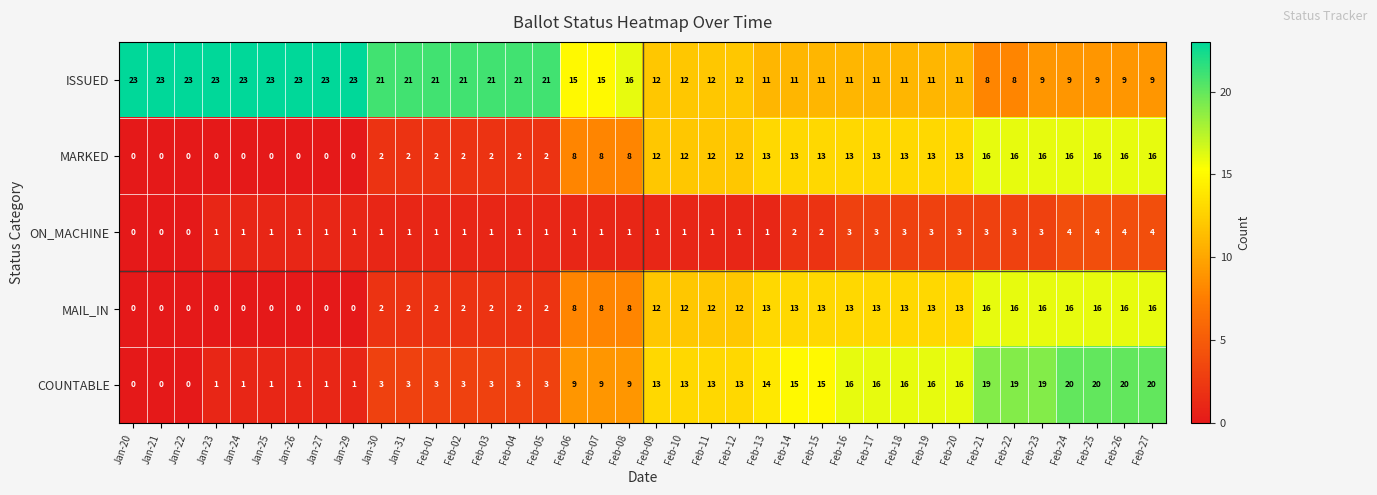

What is the maximum value for COUNTABLE?

20